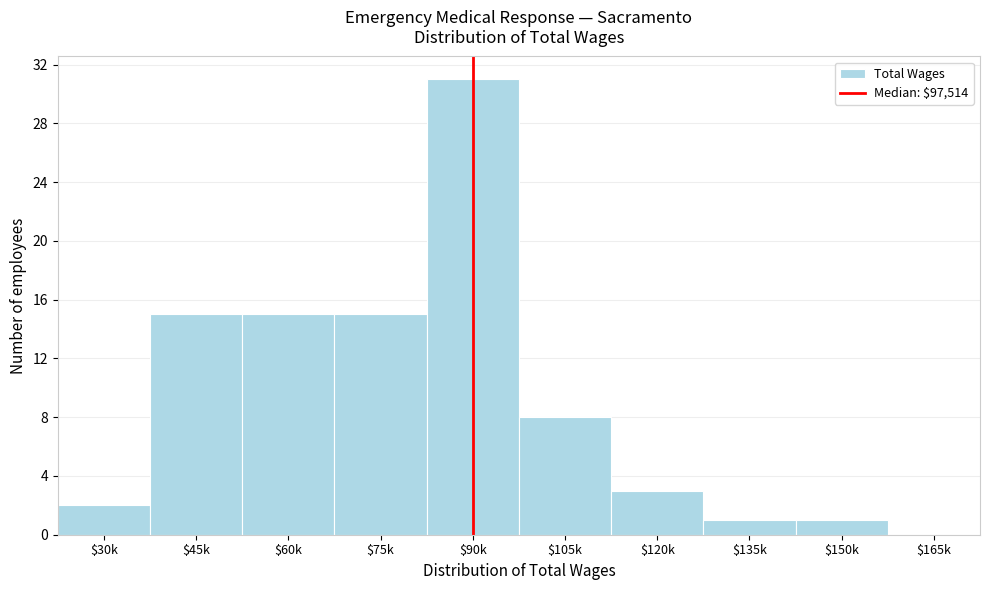

True or false: the data shows 17 at $90k.

False